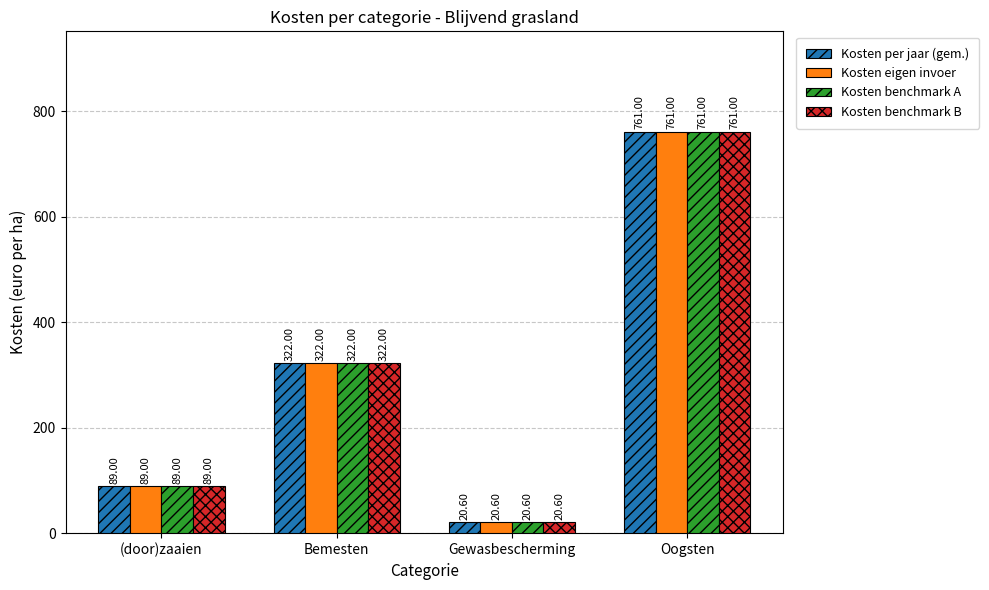

At which category is the sum across all series the highest?

Oogsten